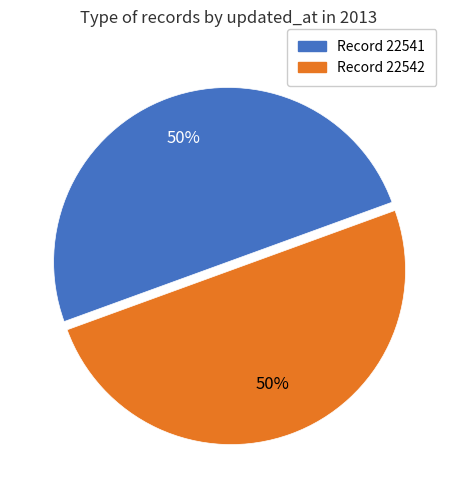

To the nearest percent, what is the average slice percentage?

50%